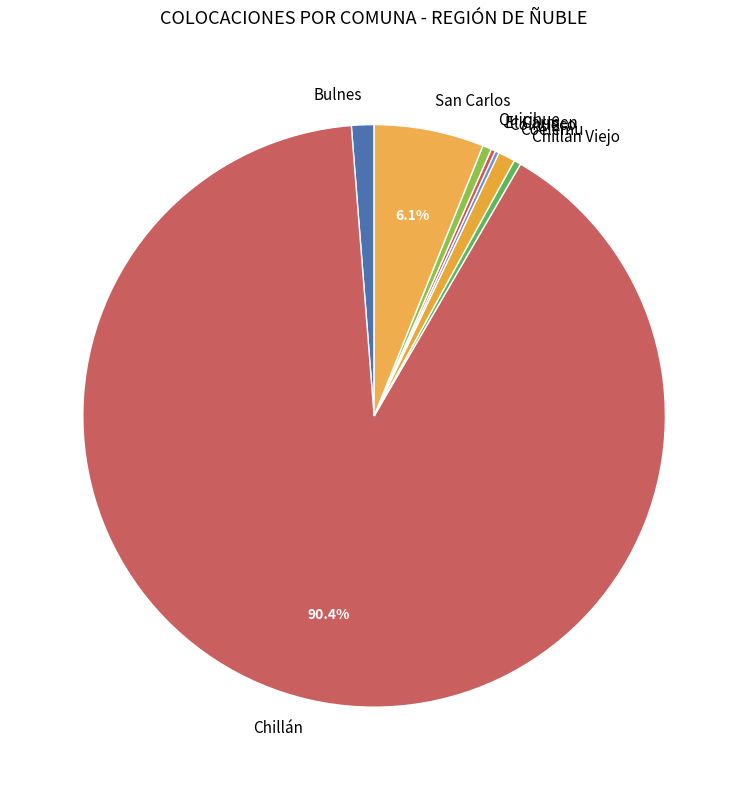

To the nearest percent, what is the average slice percentage?

12%